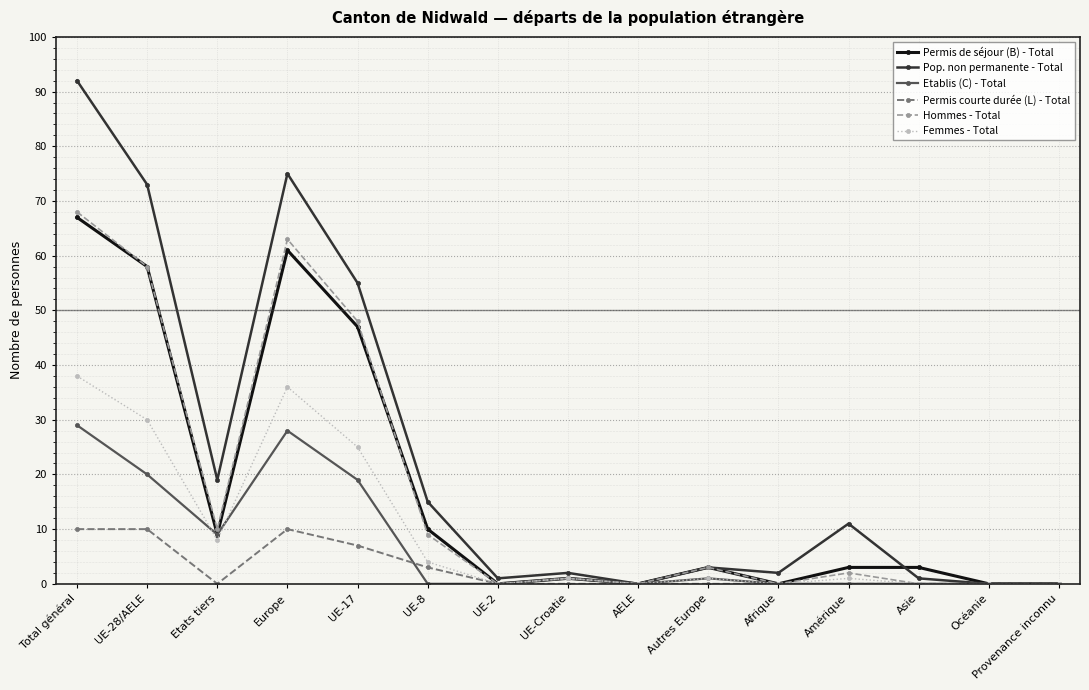

True or false: Etablis (C) - Total has more than 0 points higher than both neighbors.

True